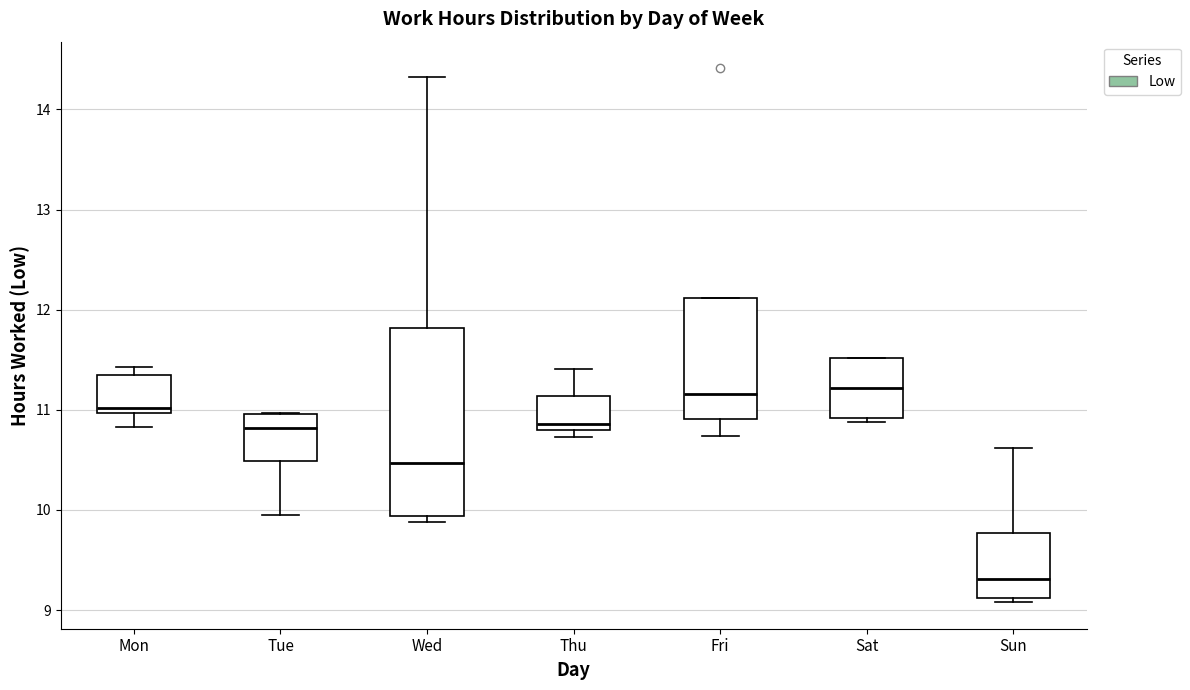

Reading left to right, transcribe this box plot: for each box, give where its median line is, the range the box spans, and where its two whiskers end, as read against the y-axis. The values are not printed on the chart, so give them approximately, as read against the axis.

Mon: median 11.0 (just above the box's lower edge), box 11.0 to 11.4, whiskers 10.8 to 11.4 (just above the box's upper edge)
Tue: median 10.8, box 10.5 to 11.0, whiskers 10.0 to 11.0
Wed: median 10.5, box 9.9 to 11.8, whiskers 9.9 (just below the box's lower edge) to 14.3
Thu: median 10.9, box 10.8 to 11.1, whiskers 10.7 to 11.4
Fri: median 11.2, box 10.9 to 12.1, whiskers 10.7 to 12.1
Sat: median 11.2, box 10.9 to 11.5, whiskers 10.9 (just below the box's lower edge) to 11.5
Sun: median 9.3, box 9.1 to 9.8, whiskers 9.1 (just below the box's lower edge) to 10.6